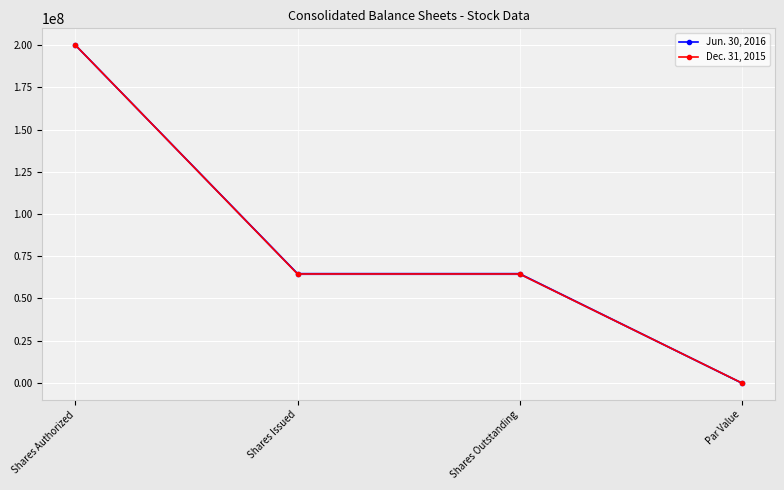

True or false: Jun. 30, 2016 and Dec. 31, 2015 cross at least once.

False